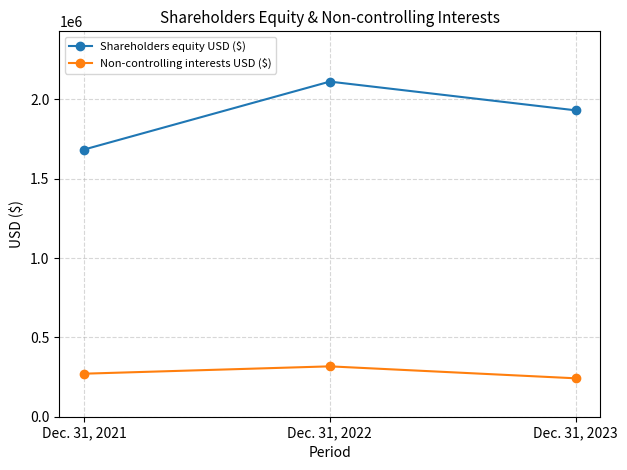

What is the value of the Shareholders equity USD ($) point at the 1st from the left?

1683576